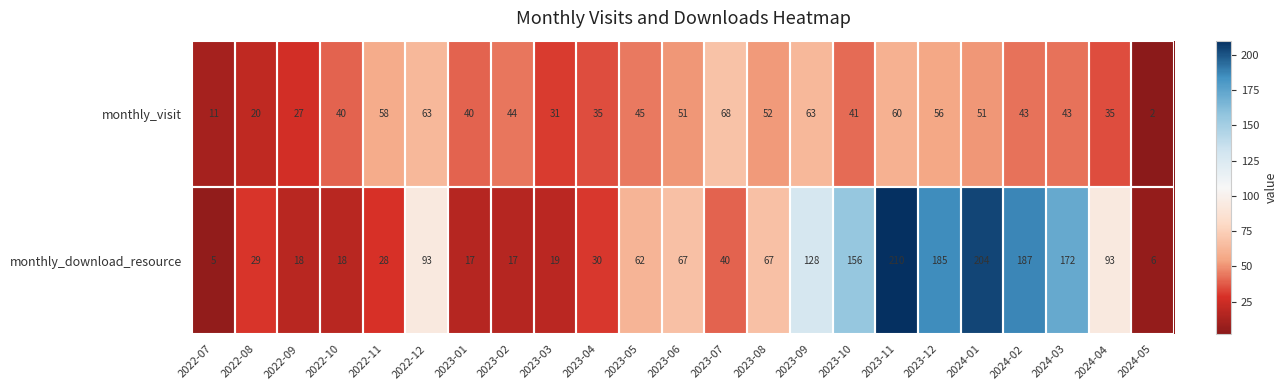

At which category is the sum across all series the highest?

2023-11